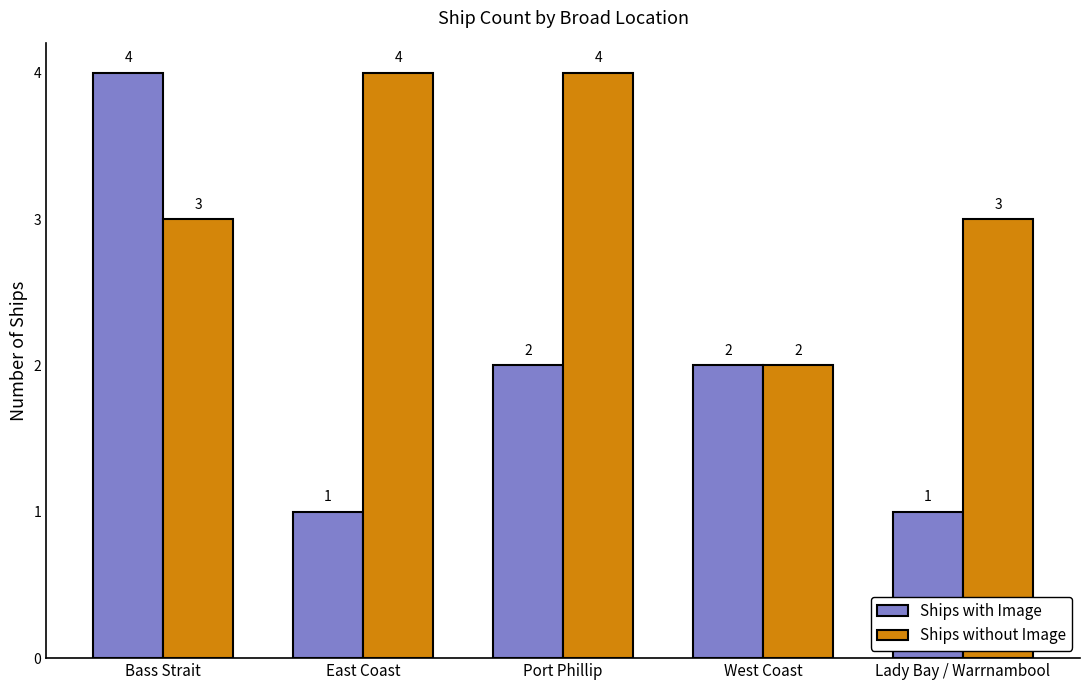

What is the difference between the second highest and minimum values in the Ships without Image series?

2